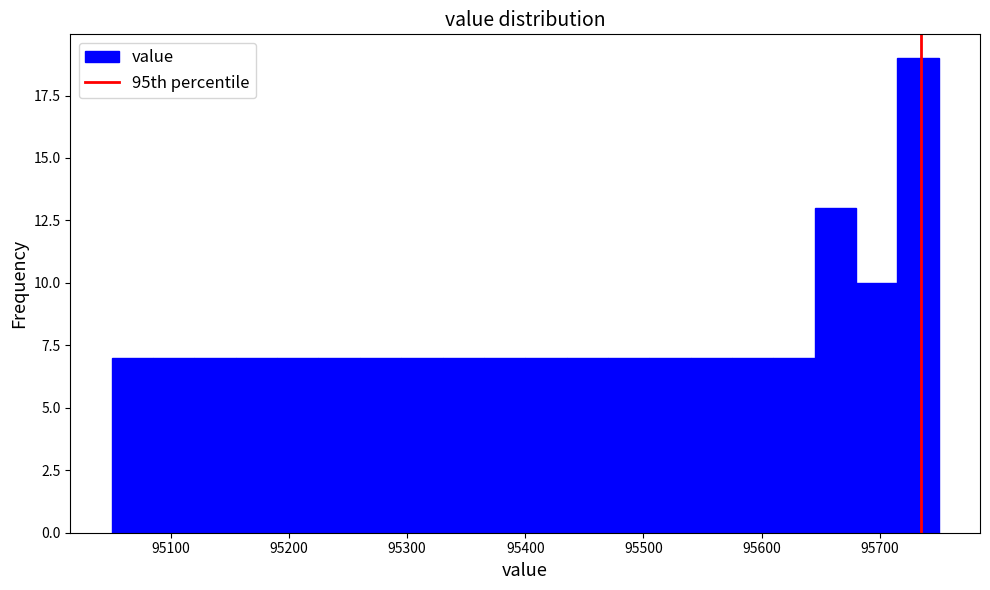

Around what value on the x-axis is the tallest bar? Give the approximate position of its centre, as read against the axis.

95730